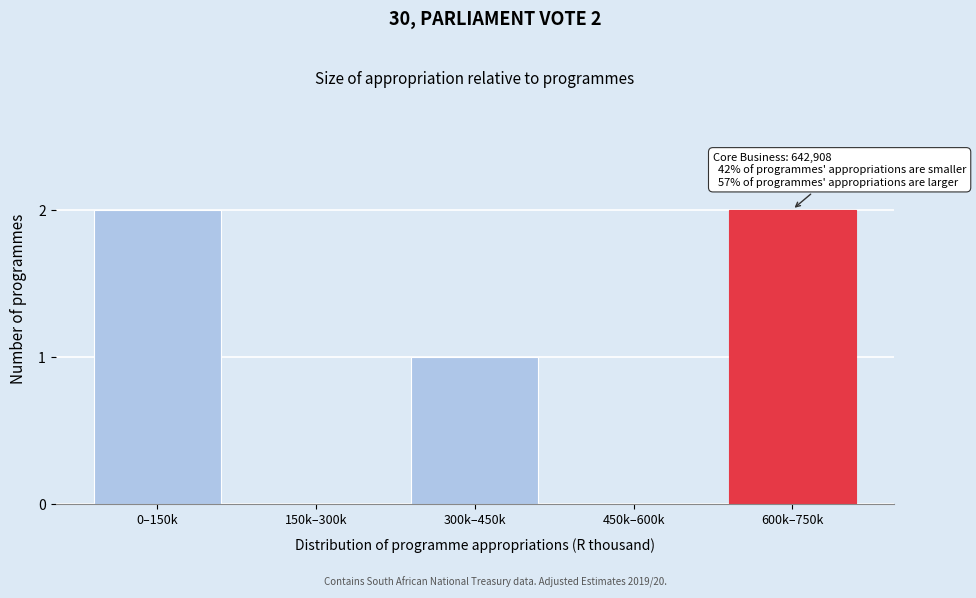

Reading right to left, list all the values displayed in this chart.

600k–750k=2	450k–600k=0	300k–450k=1	150k–300k=0	0–150k=2